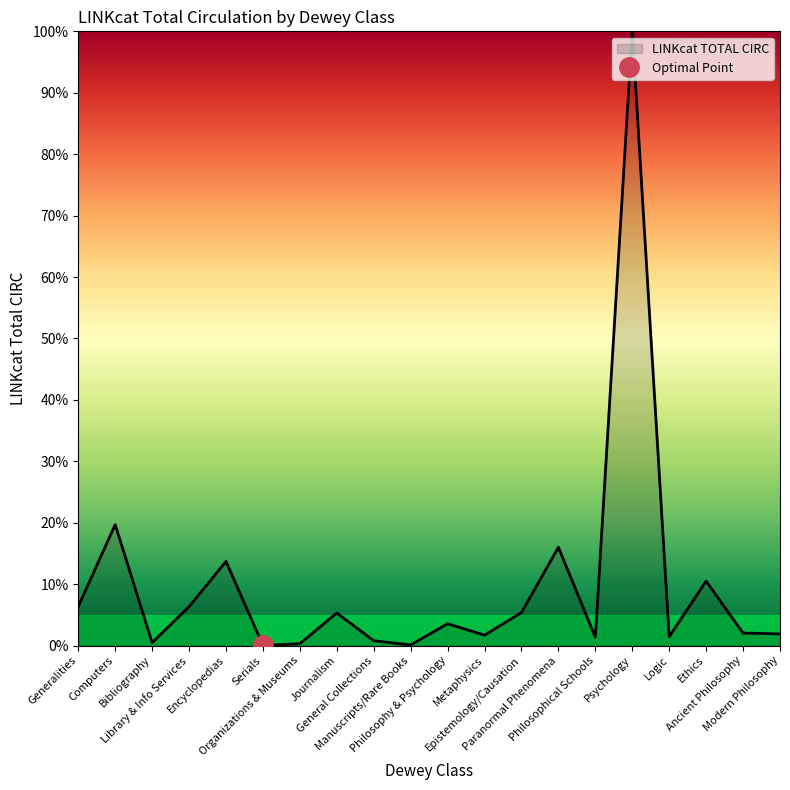

Which label corresponds to the largest value in the chart?

Psychology